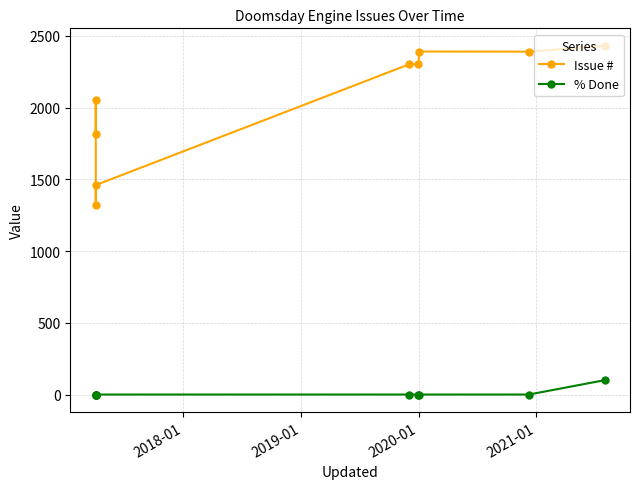

True or false: % Done and Issue # intersect in this chart.

False